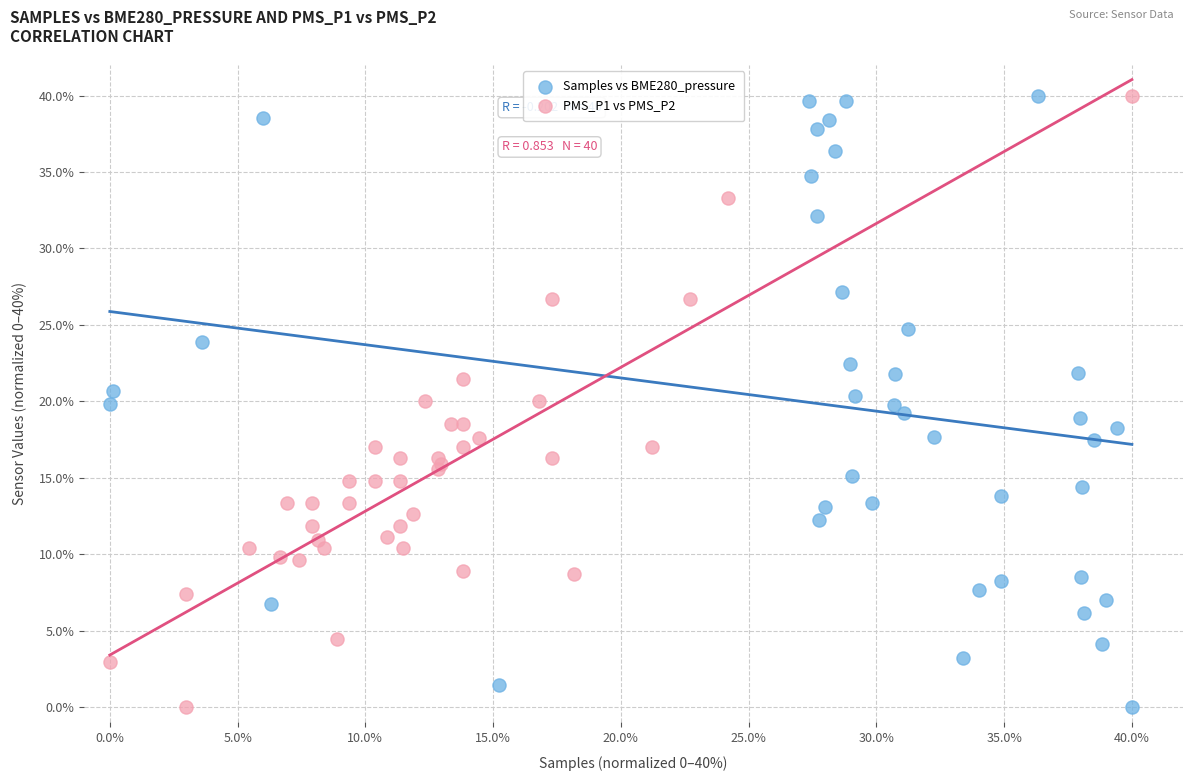

What are all the series names shown in the legend?

Samples vs BME280_pressure, PMS_P1 vs PMS_P2